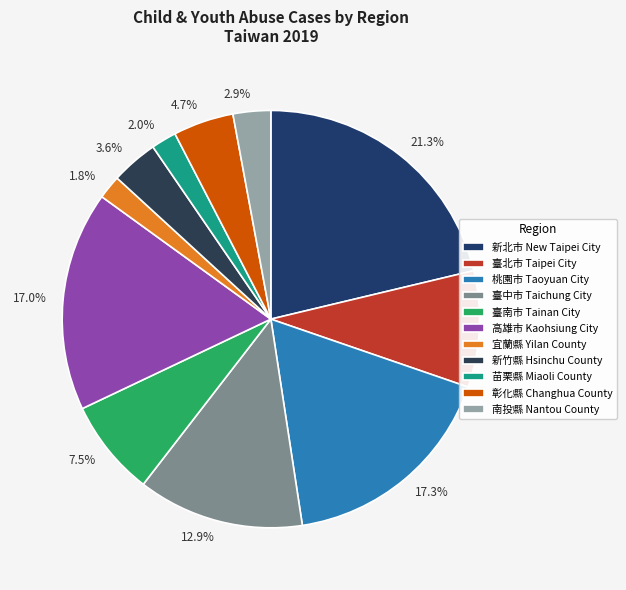

Is there any slice that represents more than half of the pie?

No